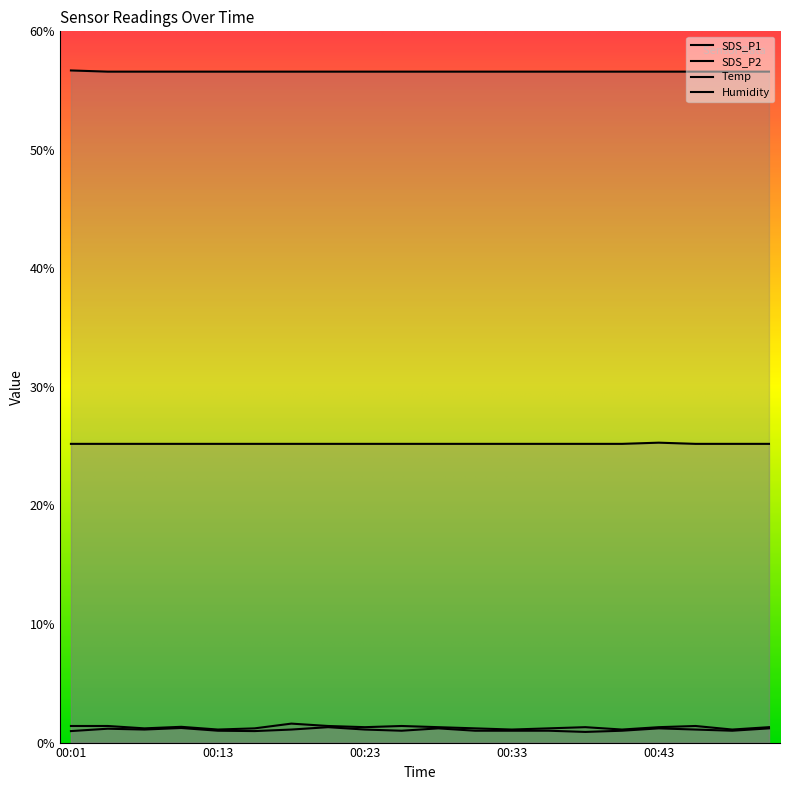

The SDS_P1 series shows 0.4 at 00:06. True or false?

False